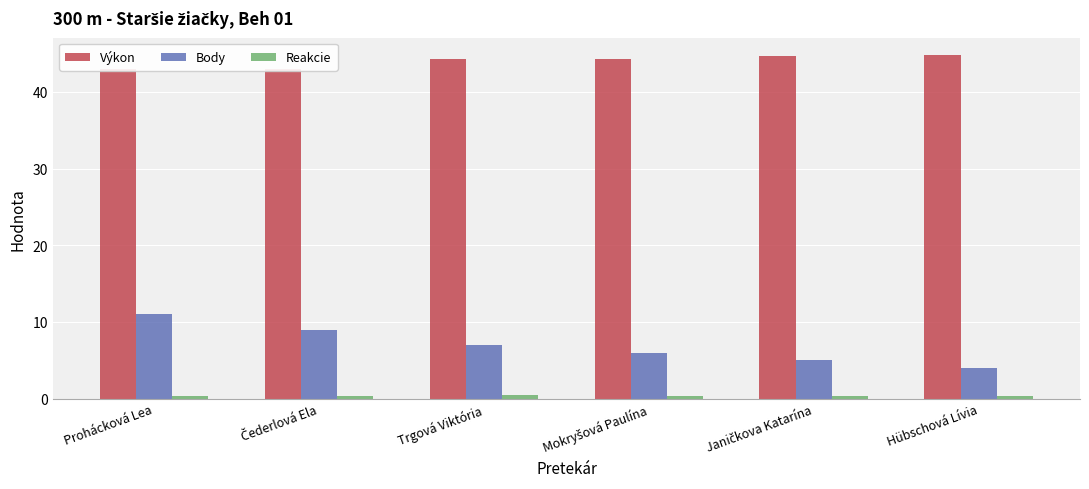

List the labels in order of Body value, largest first.

Prohácková Lea, Čederlová Ela, Trgová Viktória, Mokryšová Paulína, Janičkova Katarína, Hübschová Lívia